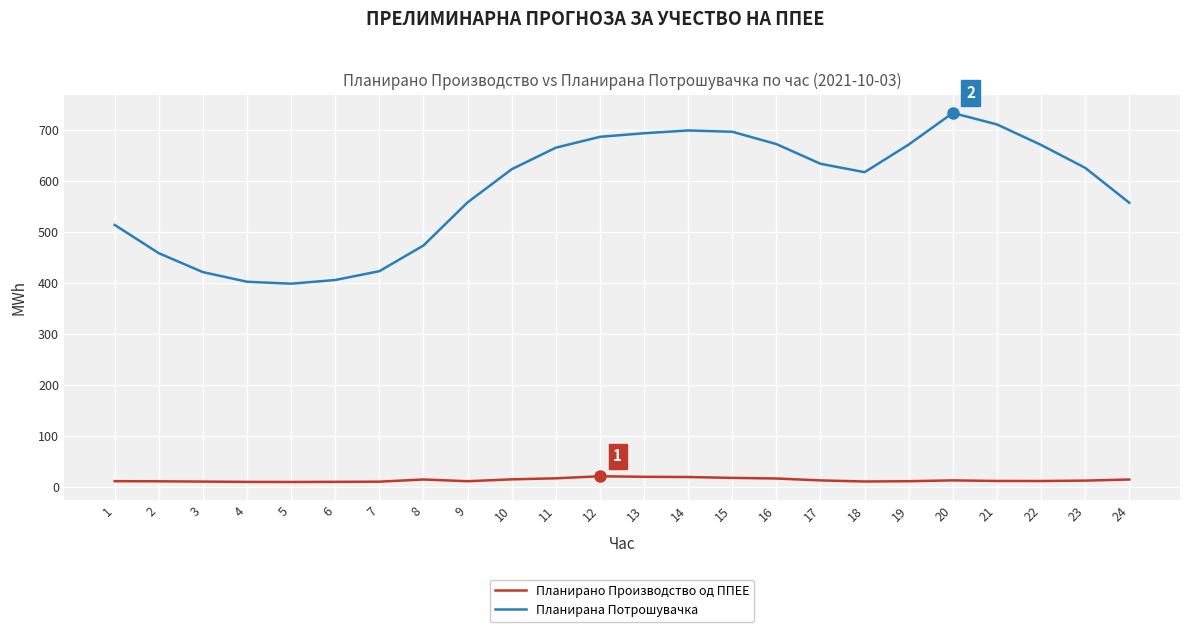

What is the difference between the Планирано Производство од ППЕЕ values at 19 and 11?

5.7